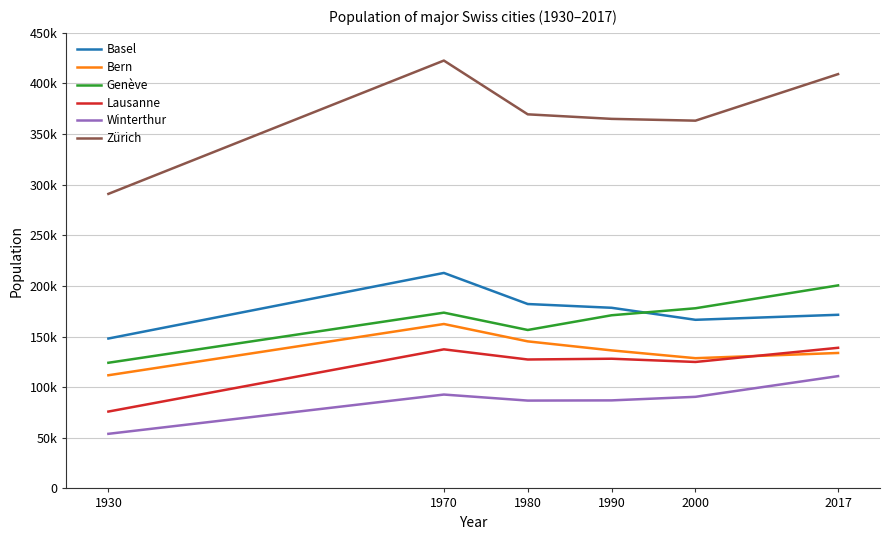

Is this an area chart (filled region under the line)?

No